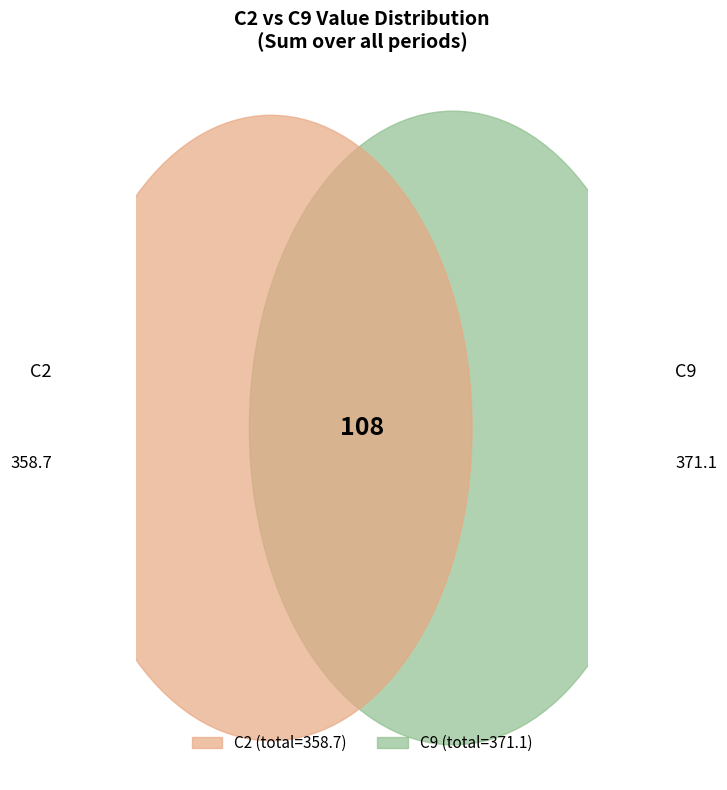

Which series has the widest spread of values?

C9